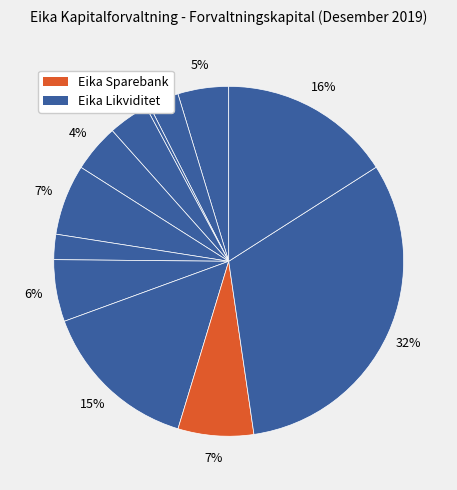

Count the number of slices in the pie.

12